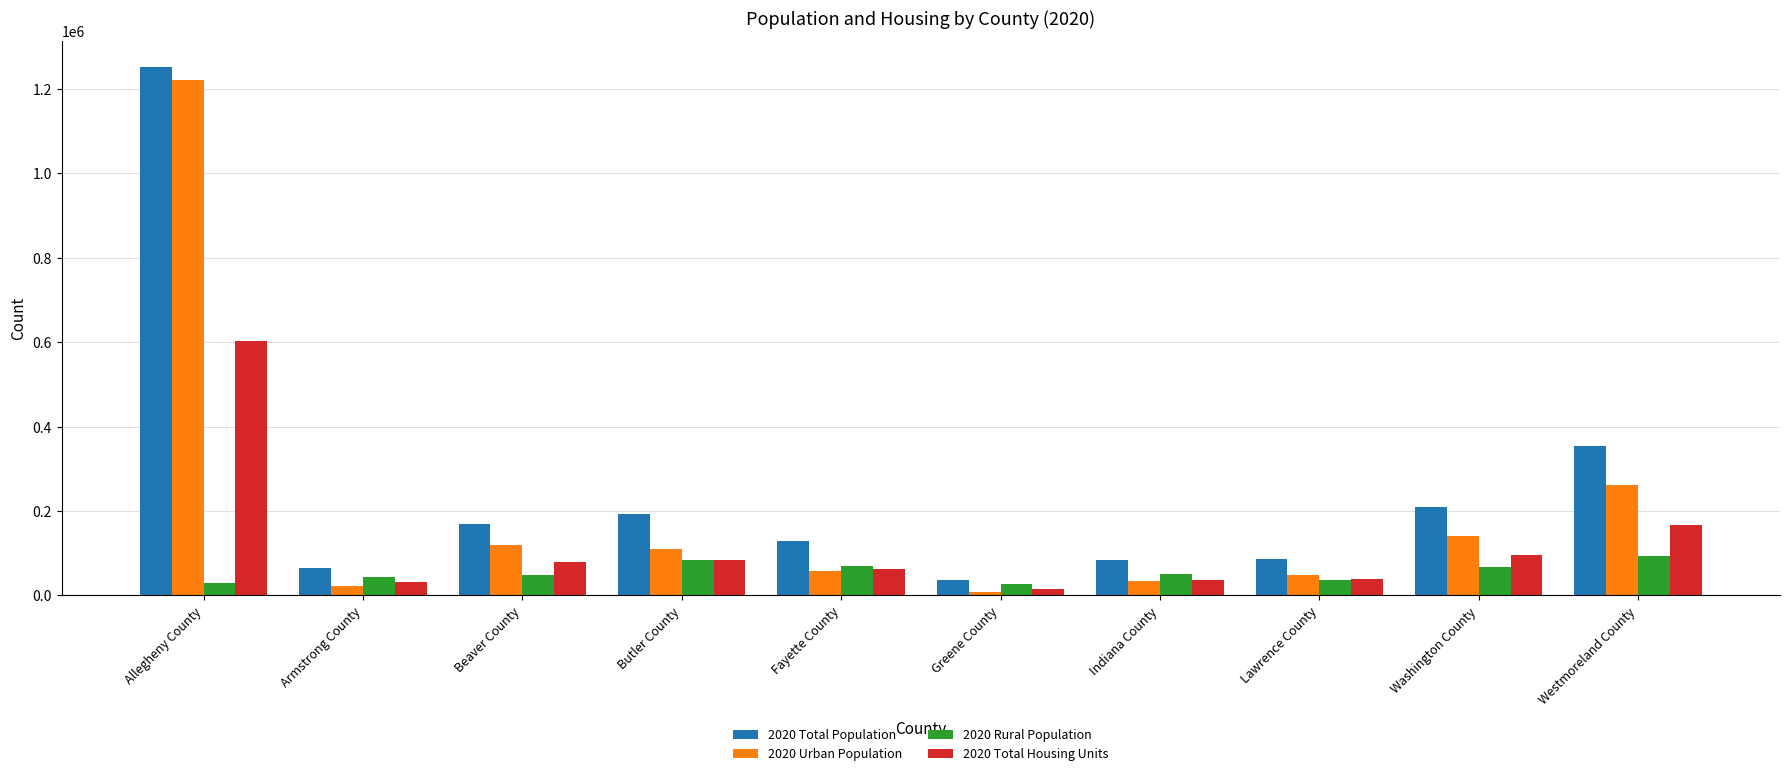

Which series has the largest range (max minus min)?

2020 Total Population